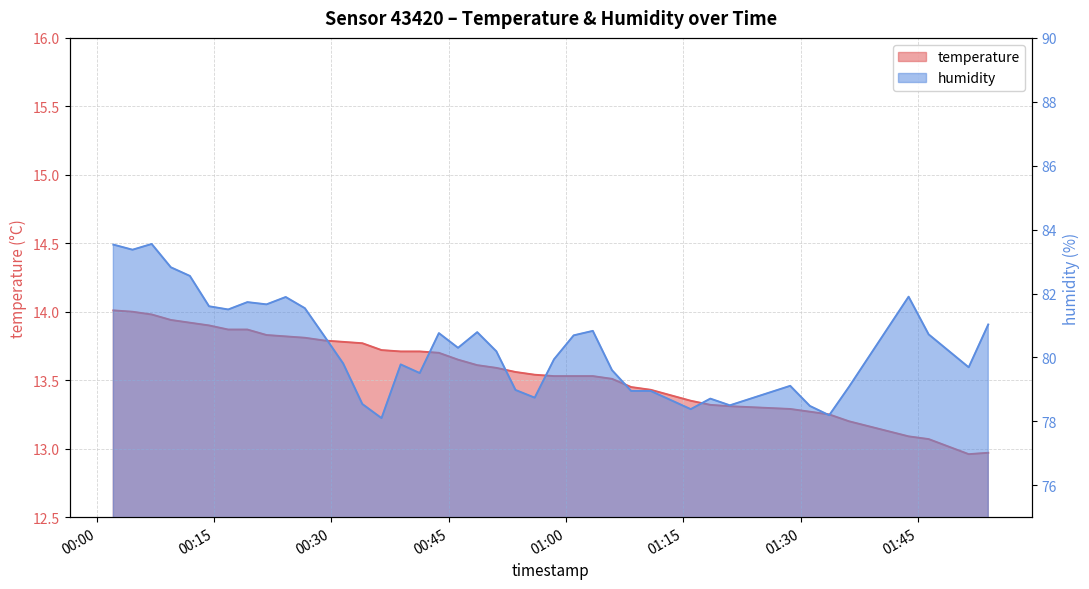

Which series has the largest total across all categories?

humidity